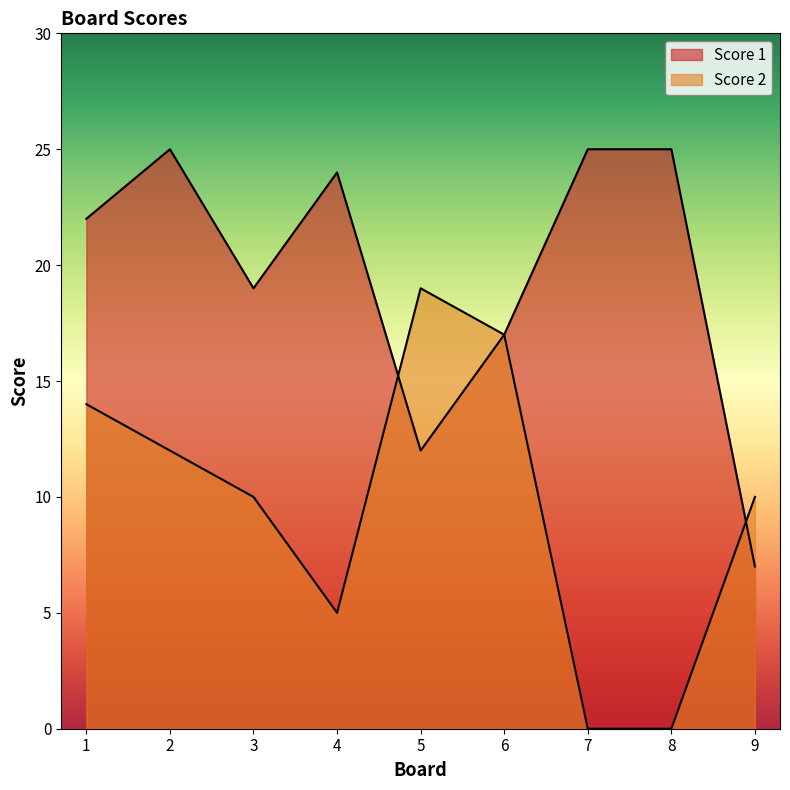

What is the difference between the maximum and minimum values in the Score 2 series?

19